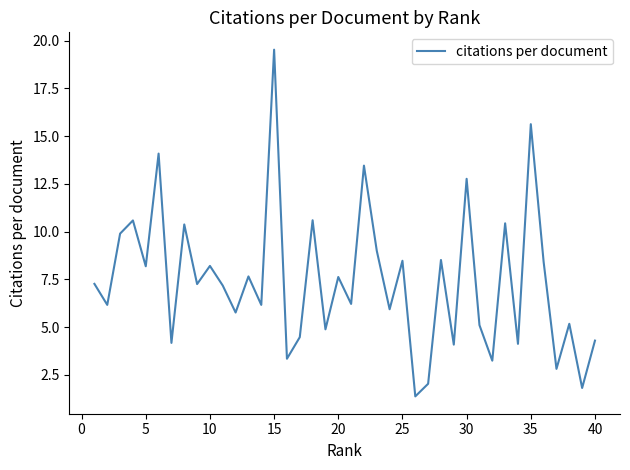

What is the minimum value shown in the chart?

1.4